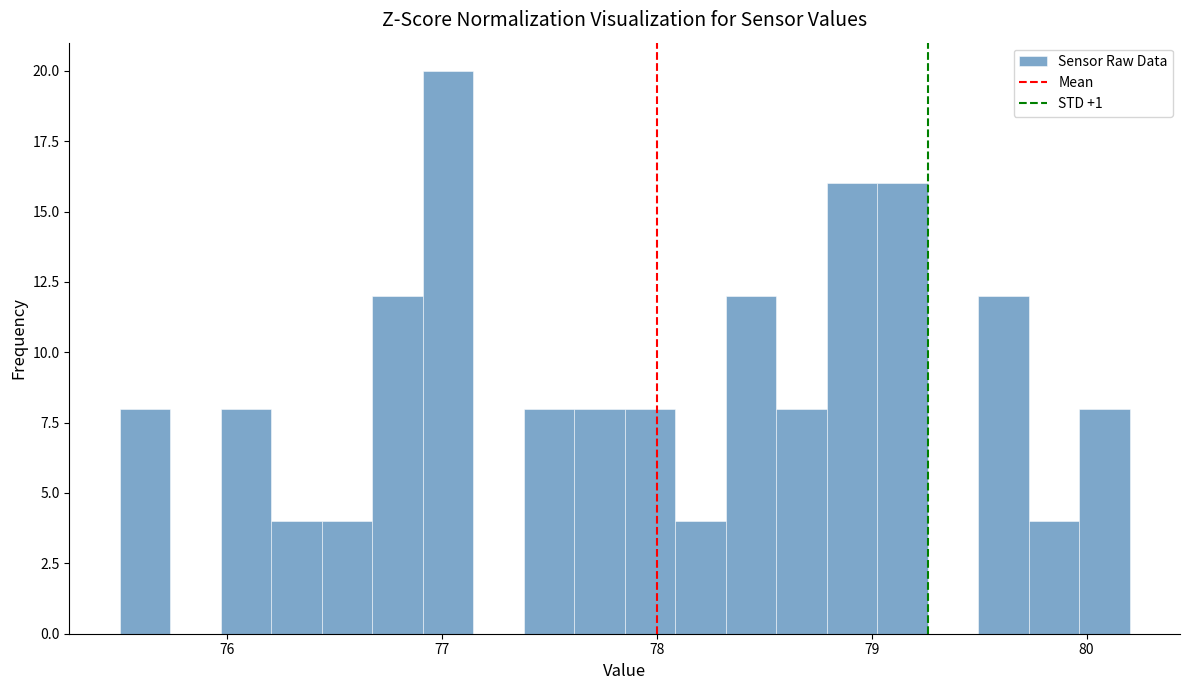

Read against the x-axis, roughly where is the centre of the tallest bar?

77.0